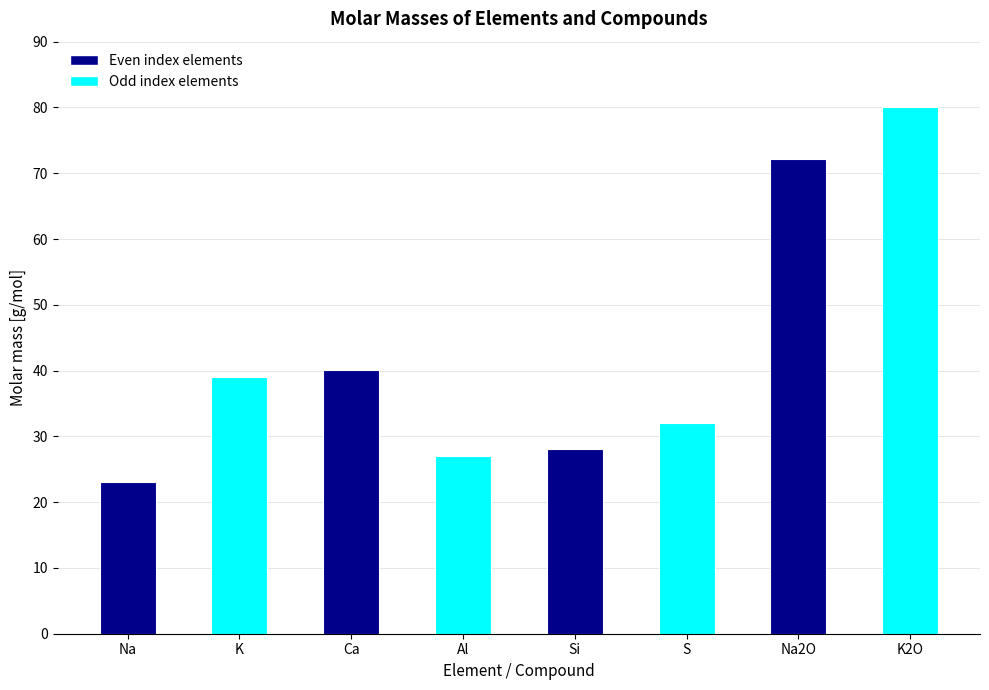

Rank the categories by value from lowest to highest.

Na, Al, Si, S, K, Ca, Na2O, K2O